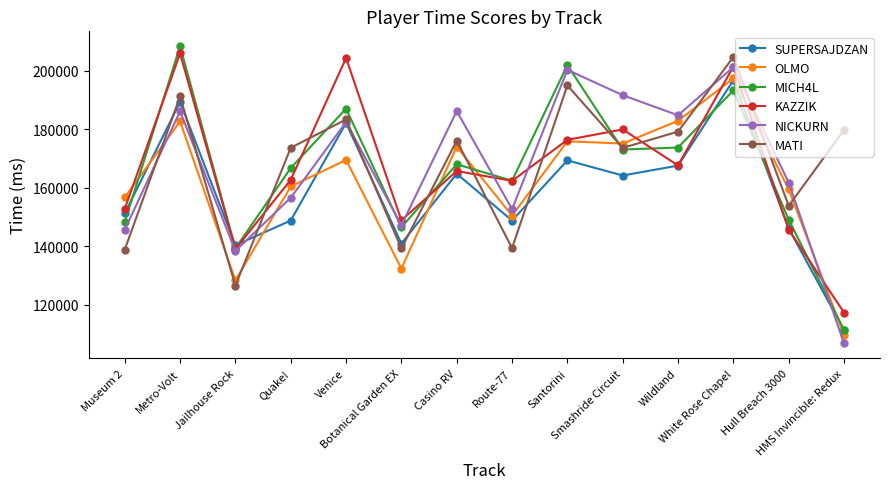

Where does the MATI series first go above 176007?

Metro-Volt